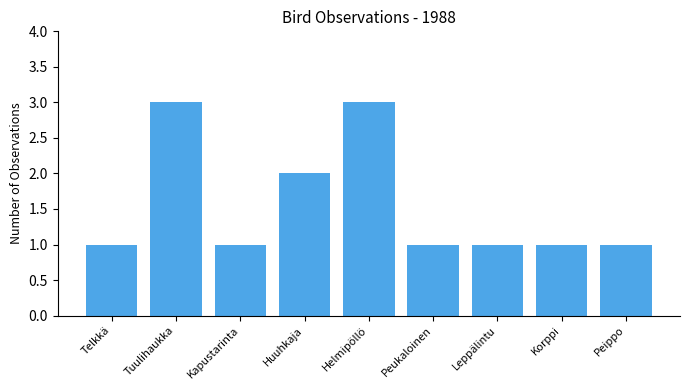

The chart shows a value of 0 at Korppi. True or false?

False